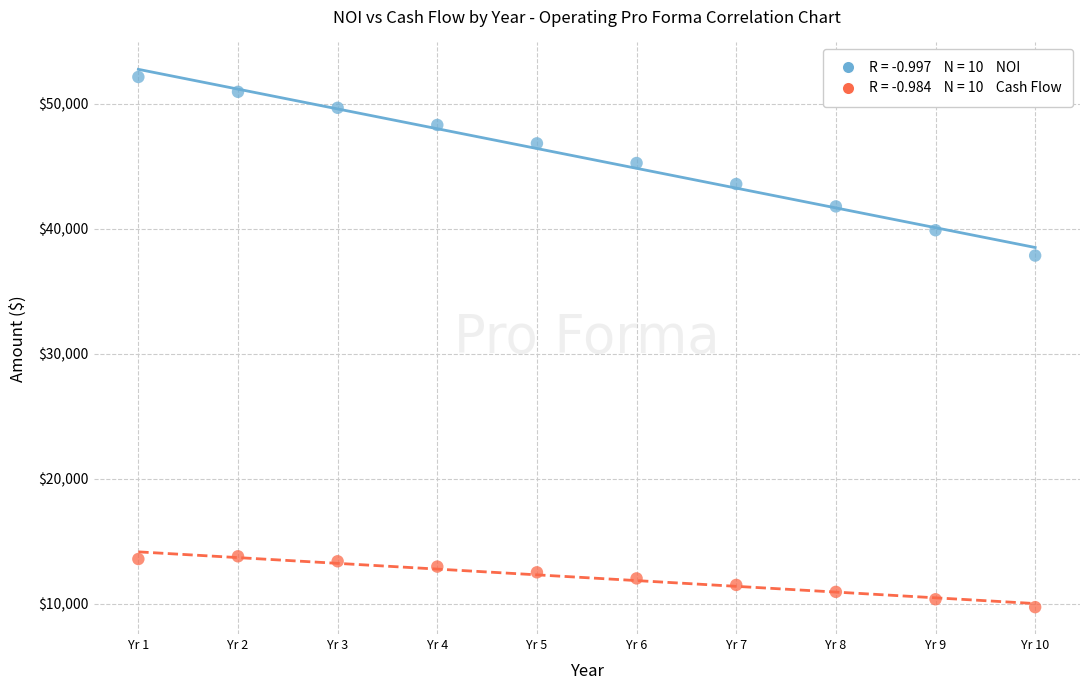

Across all data points, what is the range of Y values (max minus min)?

42380.6